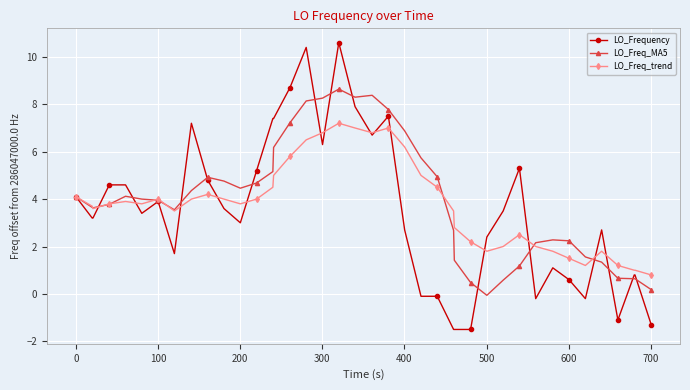

List the series in order of their peak value, lowest first.

LO_Freq_trend, LO_Freq_MA5, LO_Frequency